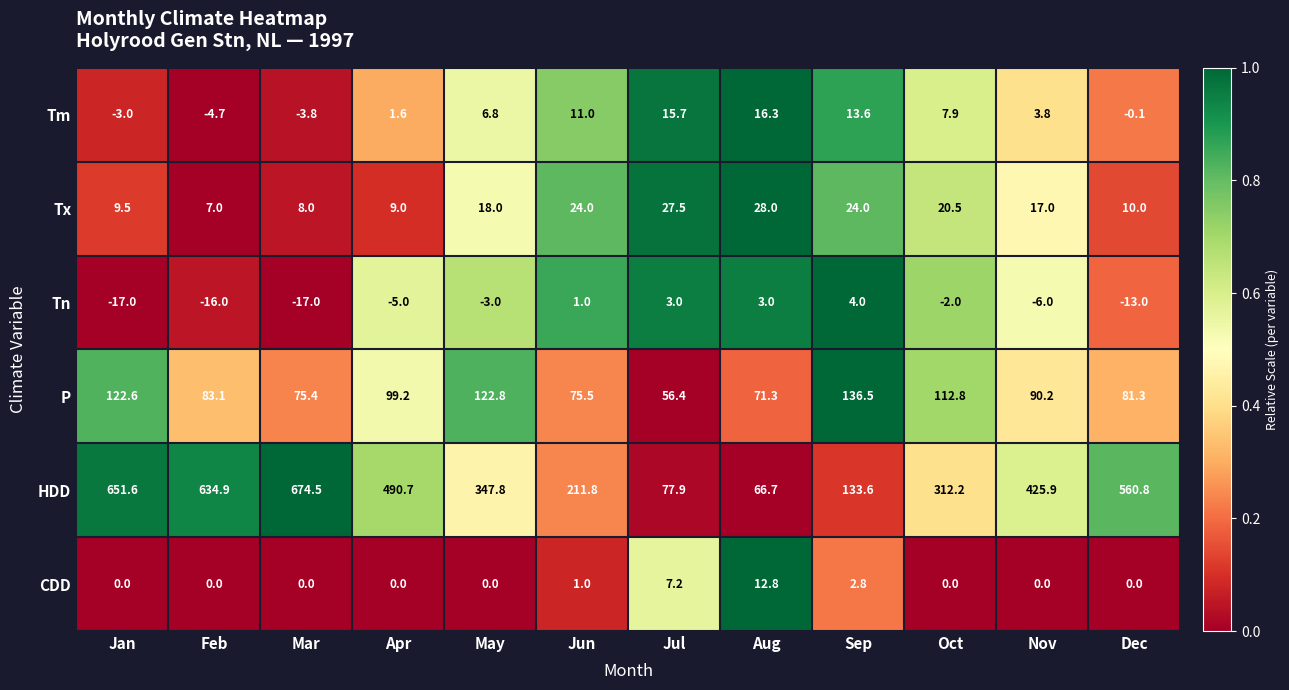

What is the greatest value displayed?

674.5